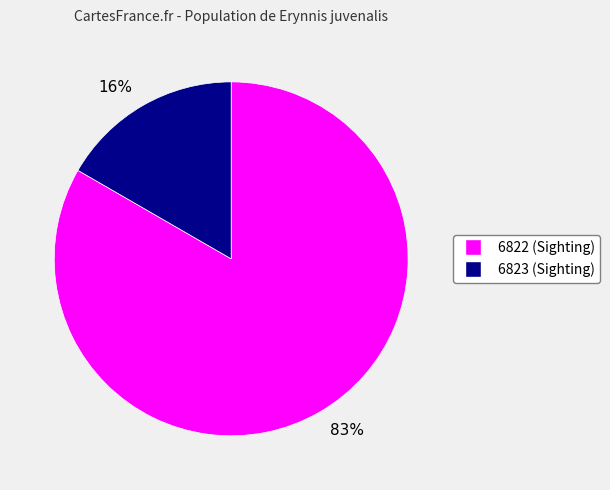

To the nearest percent, what is the difference between the largest and smallest slice percentages?

67%